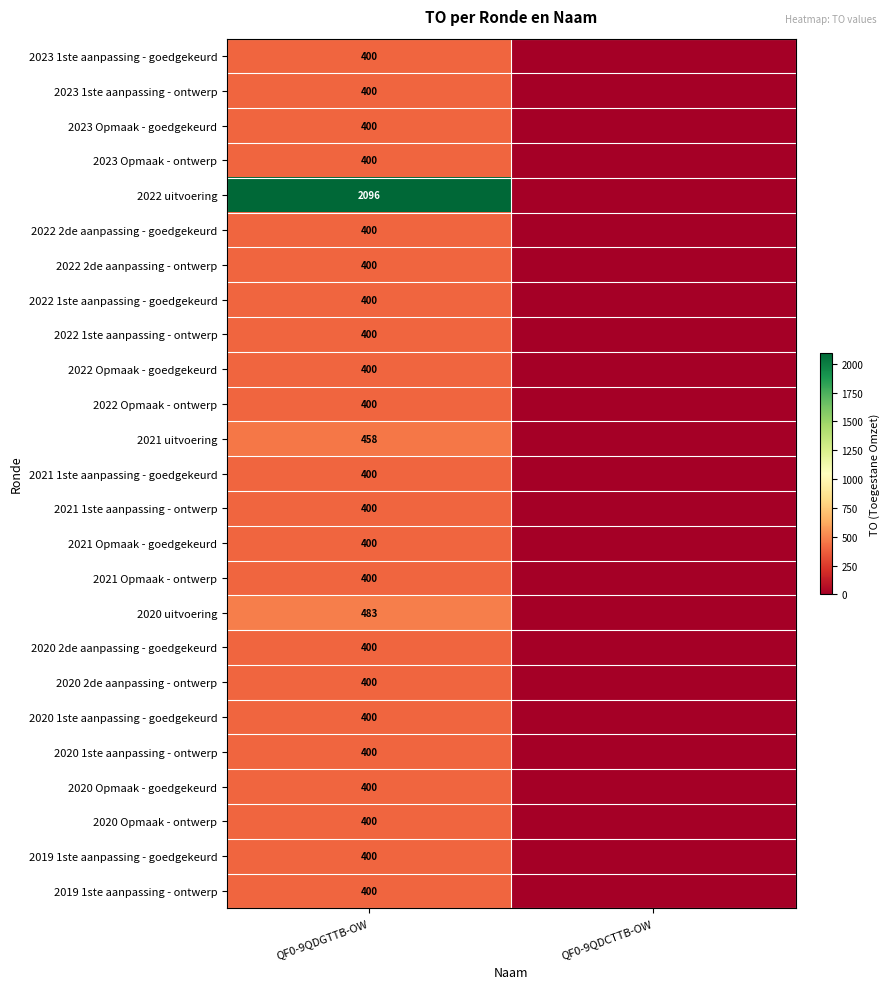

What is the difference between the highest and lowest values at QF0-9QDGTTB-OW?

1696